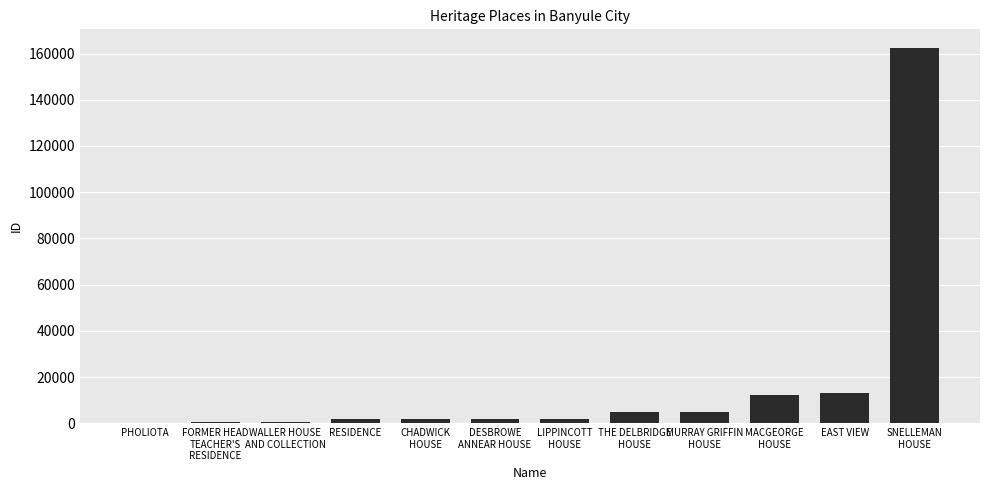

What is the maximum value shown in the chart?

162353